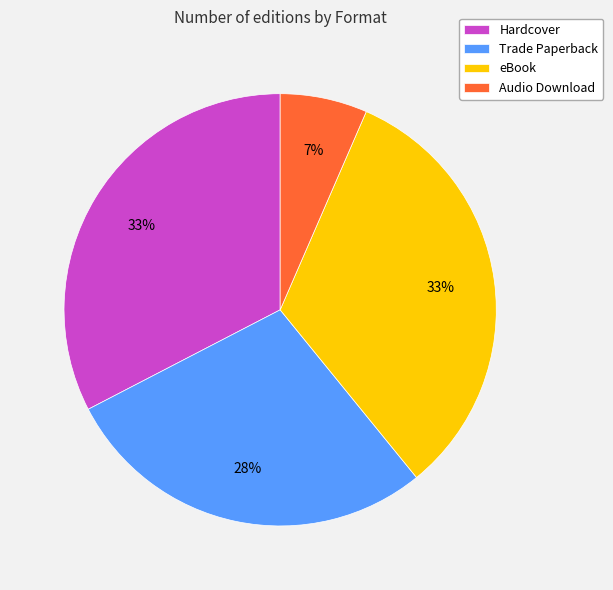

How many segments does this pie chart have?

4